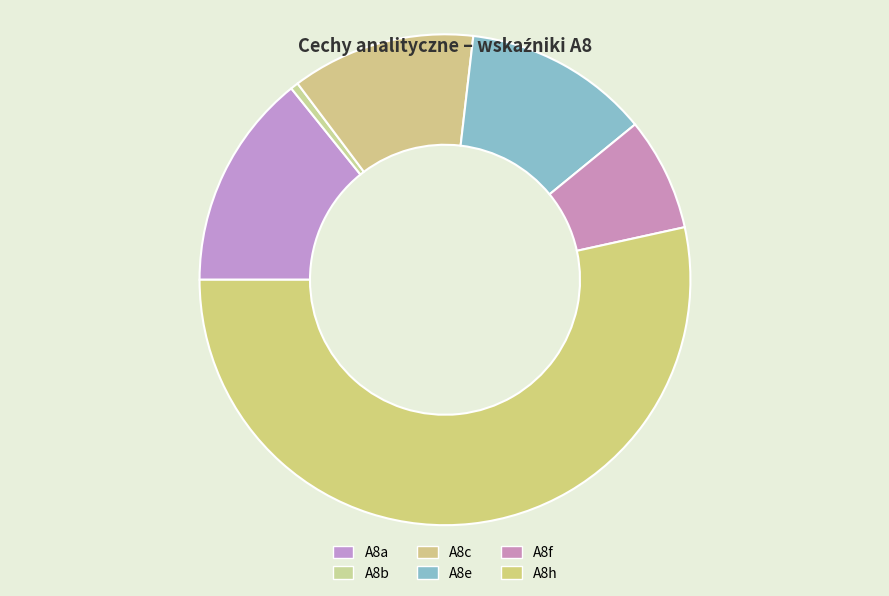

What is the ratio of the value at A8e to the value at A8a?

0.9